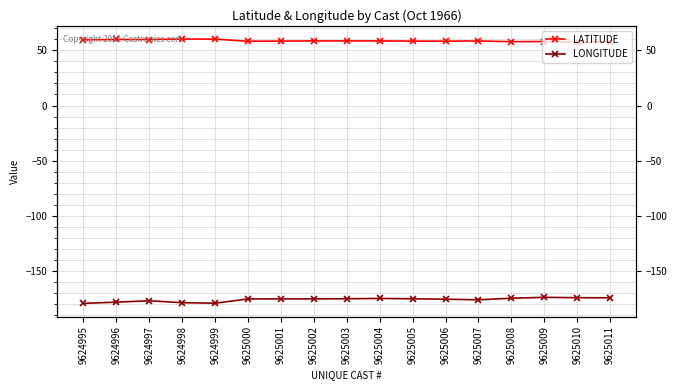

What is the total value across all series at 9625009?

-115.8